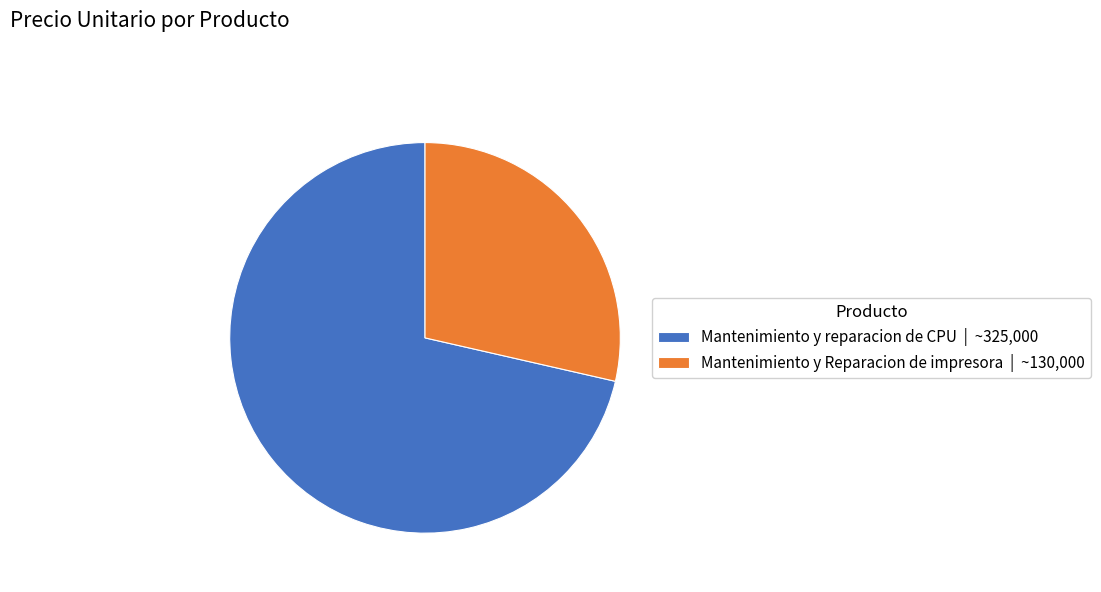

Between Mantenimiento y reparacion de CPU and Mantenimiento y Reparacion de impresora, which is larger?

Mantenimiento y reparacion de CPU